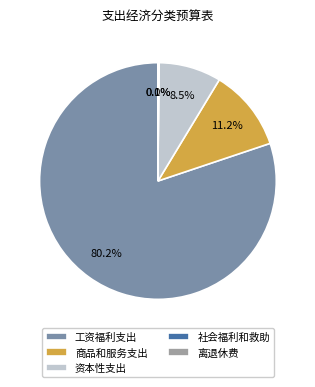

Is 工资福利支出 the majority of the pie?

Yes